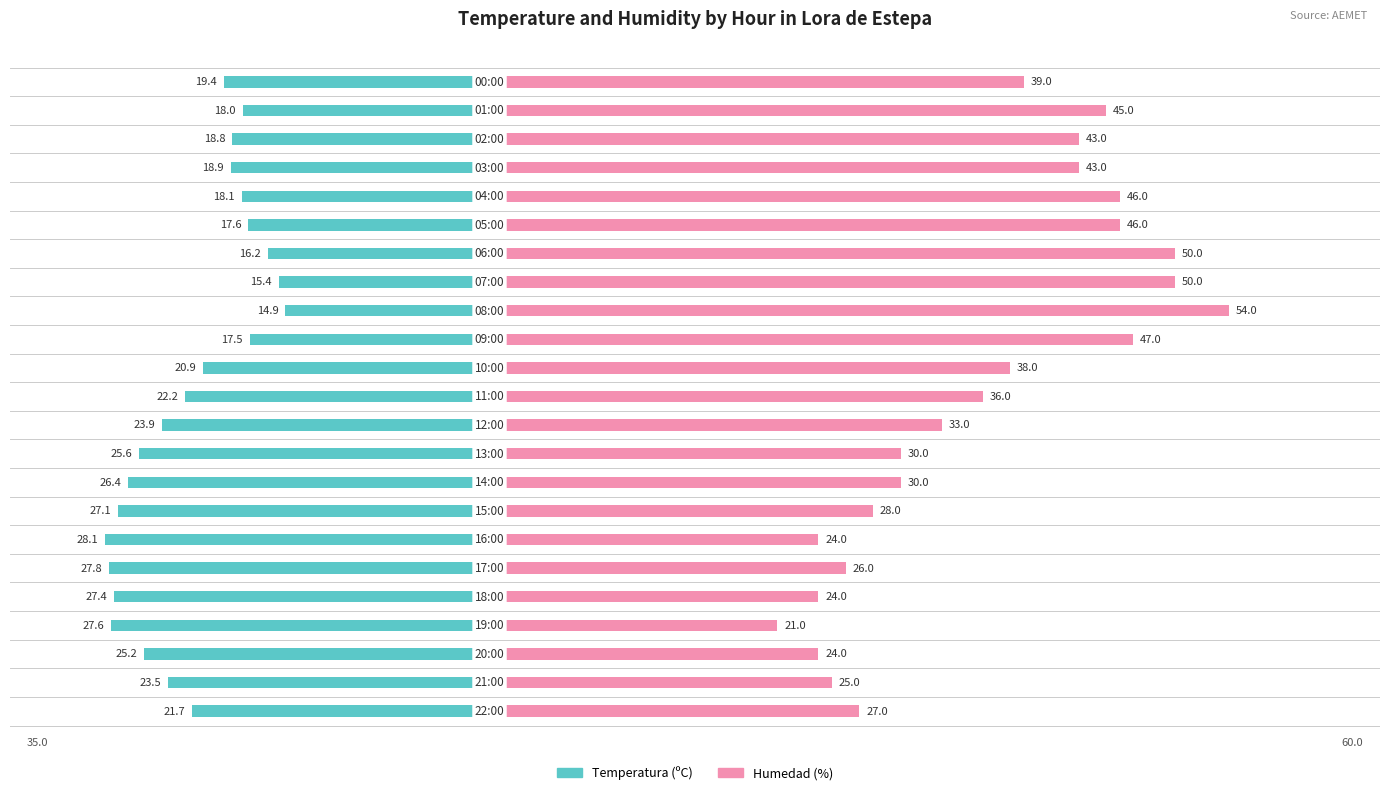

Rank the series by their average value, from highest to lowest.

Humedad (%), Temperatura (ºC)